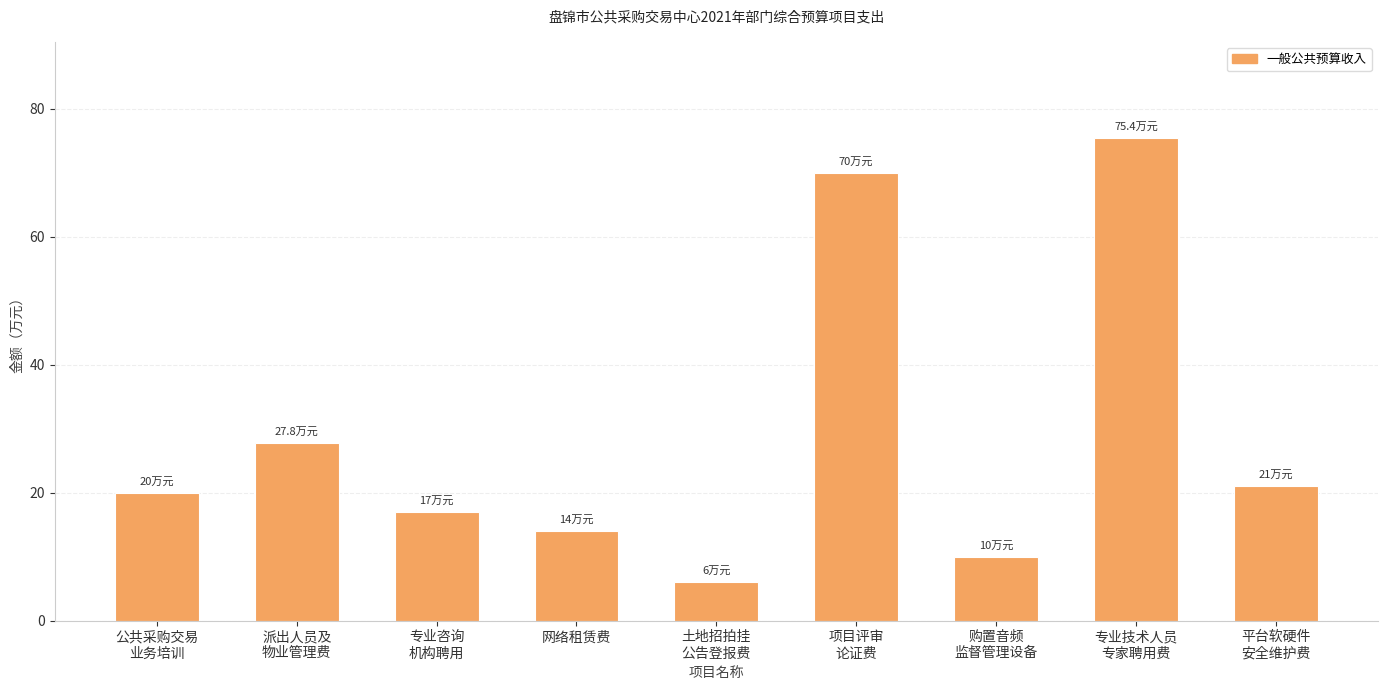

What is the sum of the values at 购置音频
监督管理设备 and 土地招拍挂
公告登报费?

16.0